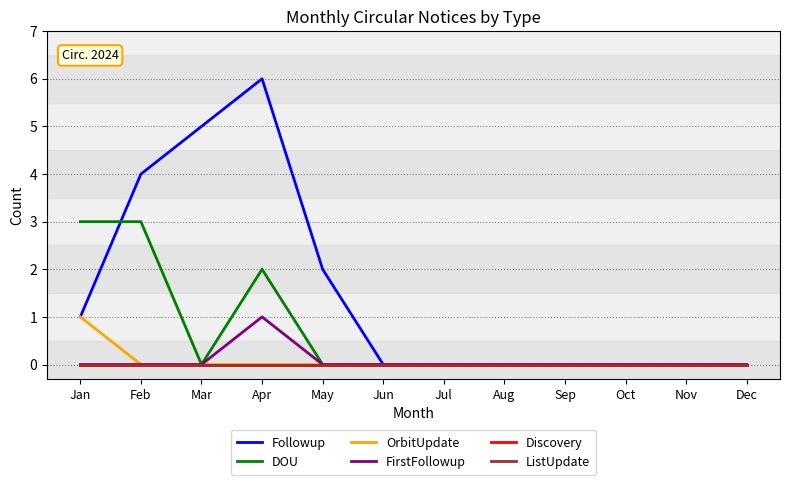

Is this an area chart (filled region under the line)?

No